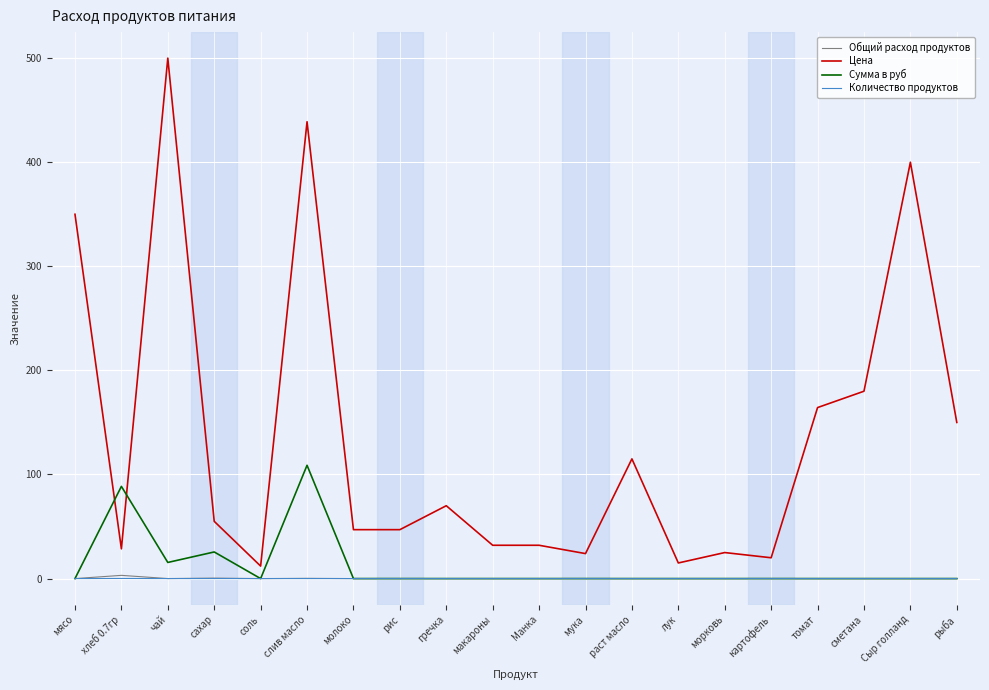

Which series changed the most between хлеб 0.7гр and Манка?

Сумма в руб